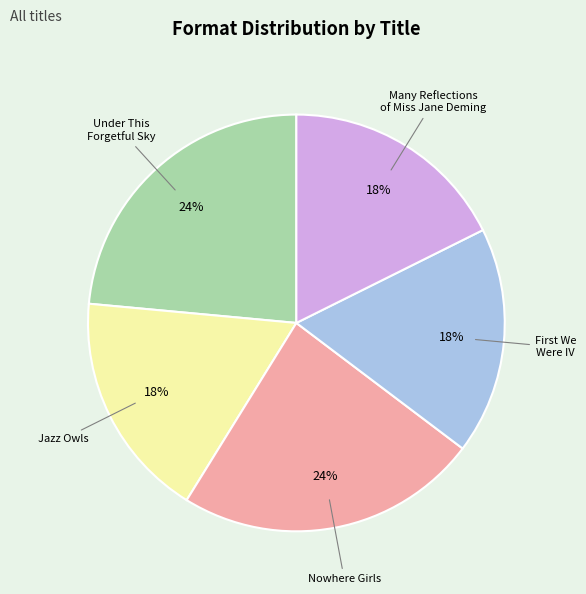

Is there a majority slice in this chart?

No